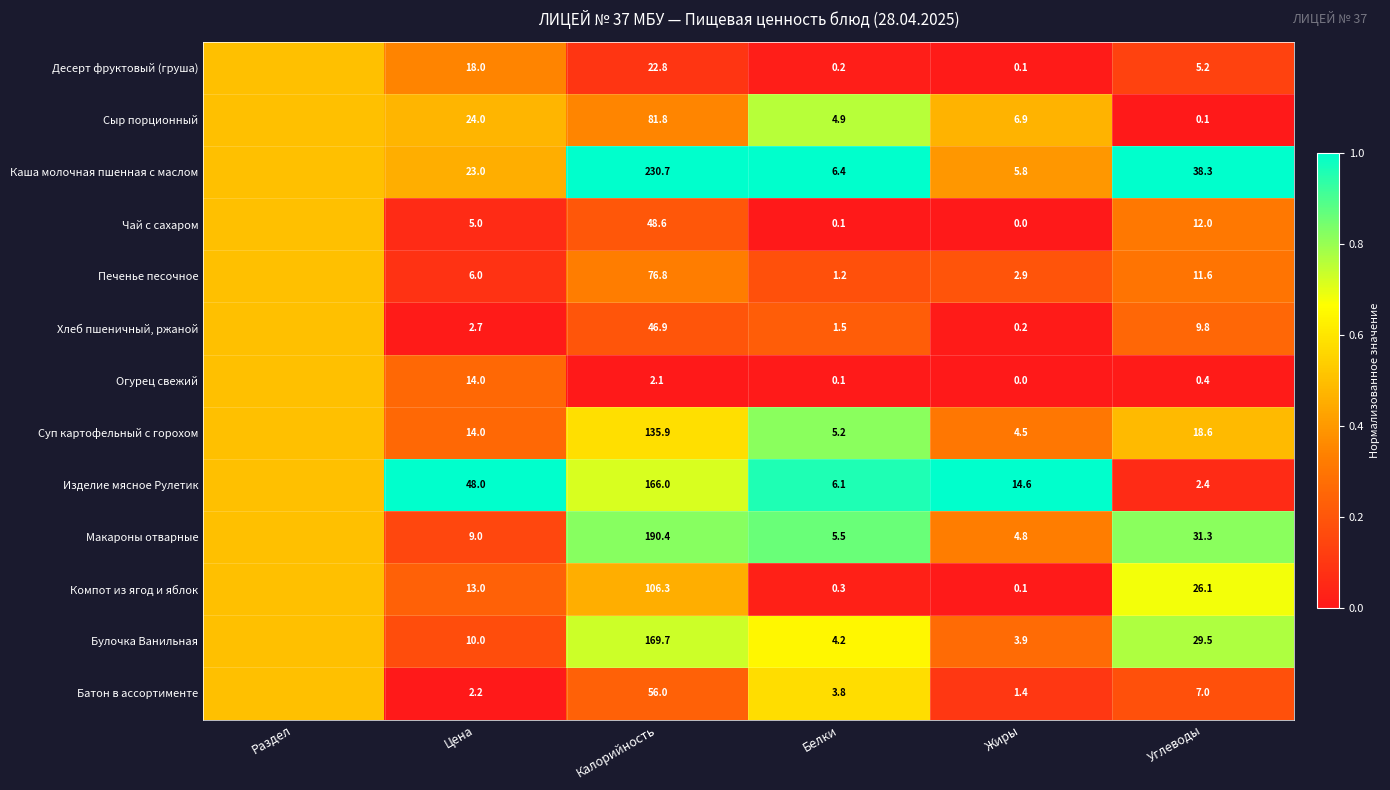

How many distinct data groups are displayed?

13